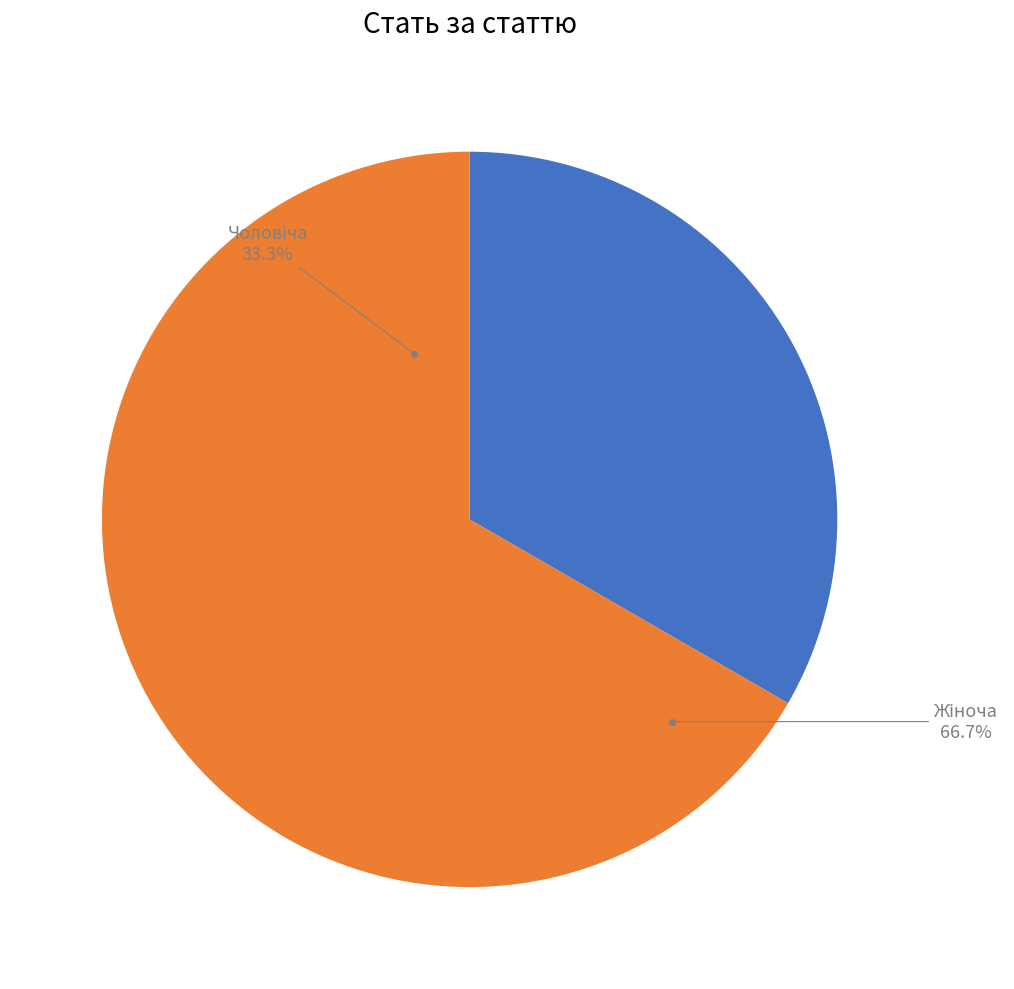

How many slices are in this pie chart?

2